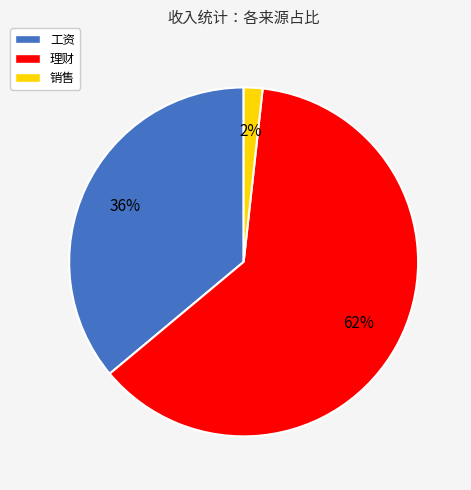

Which slice represents more than half of the pie?

理财